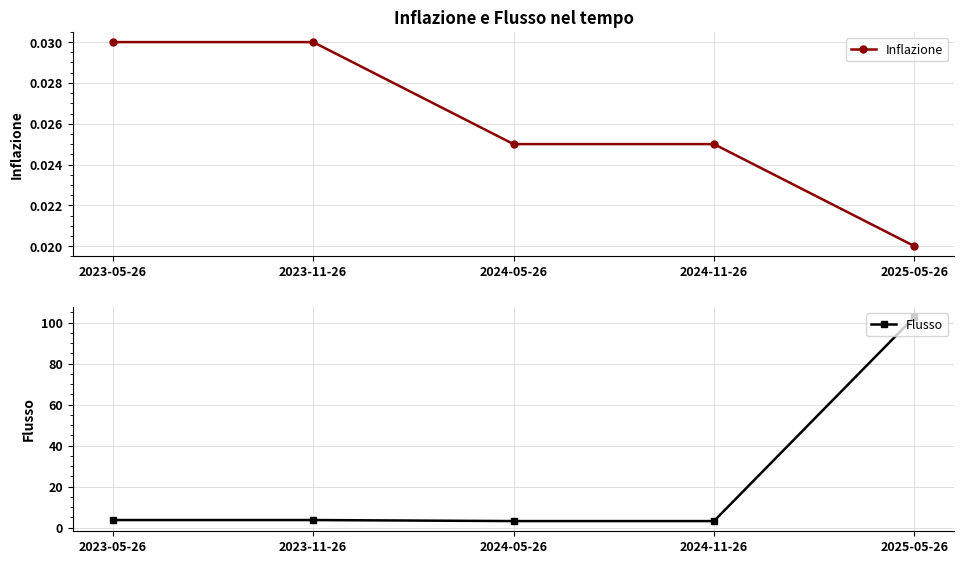

True or false: Inflazione and Flusso cross at least once.

False